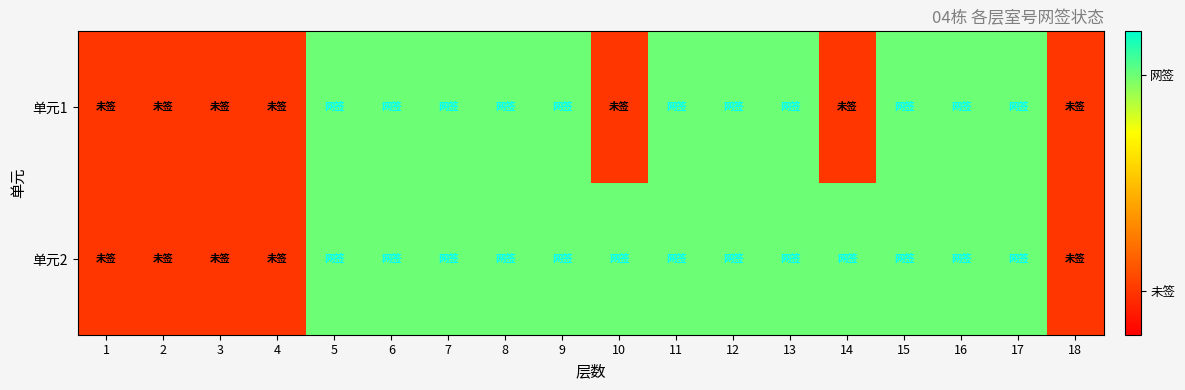

Which series has the largest total across all categories?

单元2